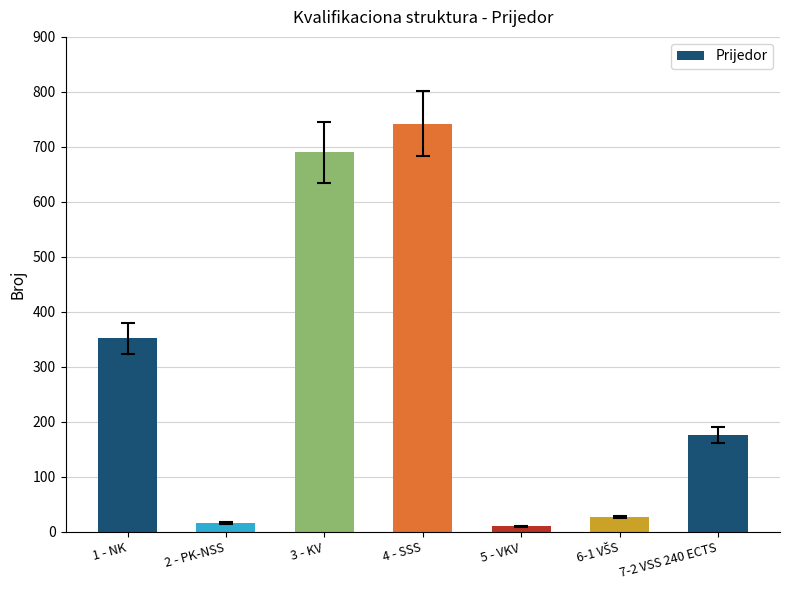

Reading left to right, transcribe all the data shown in this chart.

352	16	690	742	10	27	176